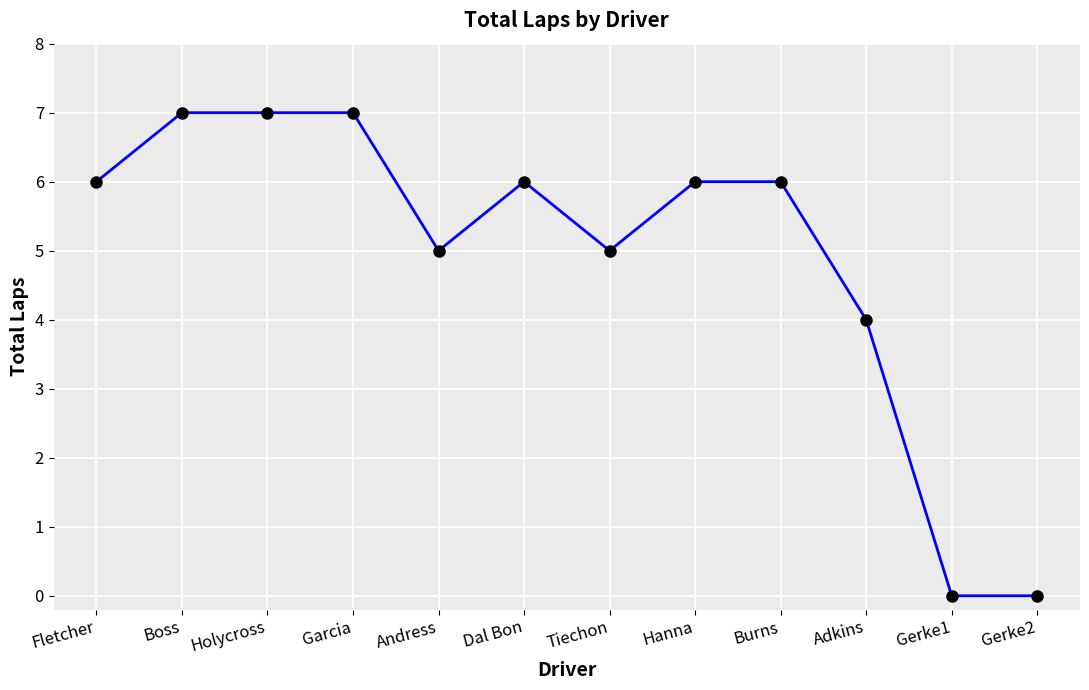

The chart shows a value of 2 at Garcia. True or false?

False